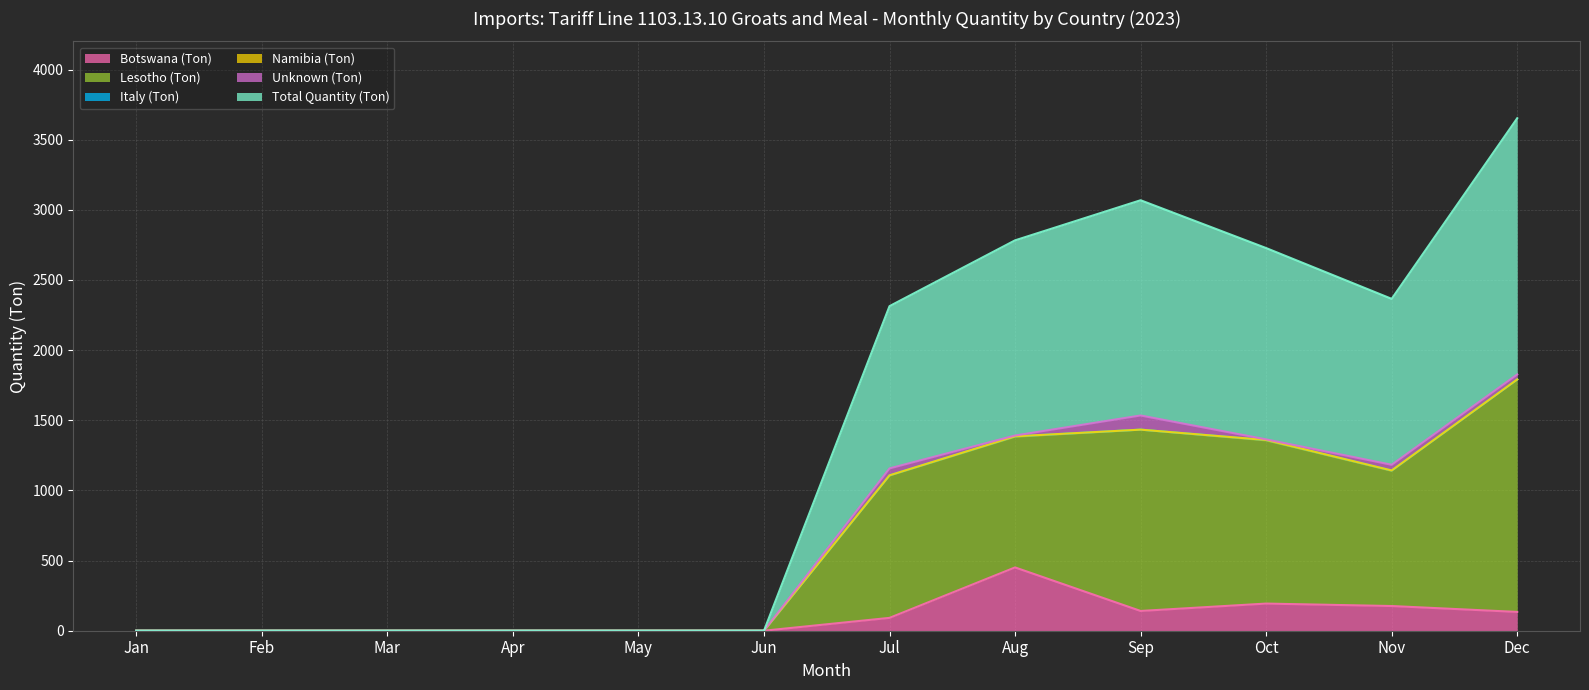

Does the chart have visible grid lines?

Yes